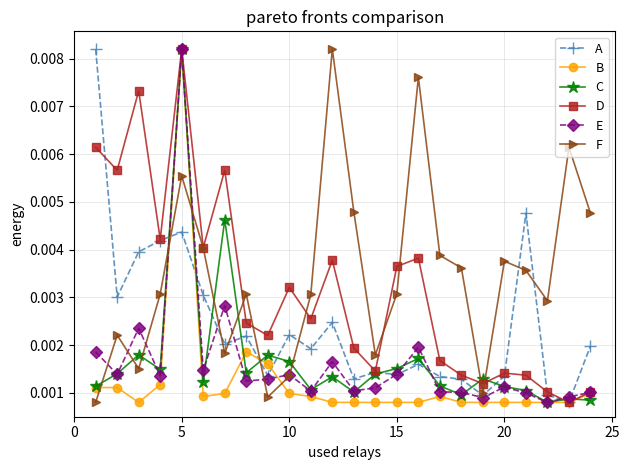

True or false: E has more than 0 points higher than both neighbors.

True